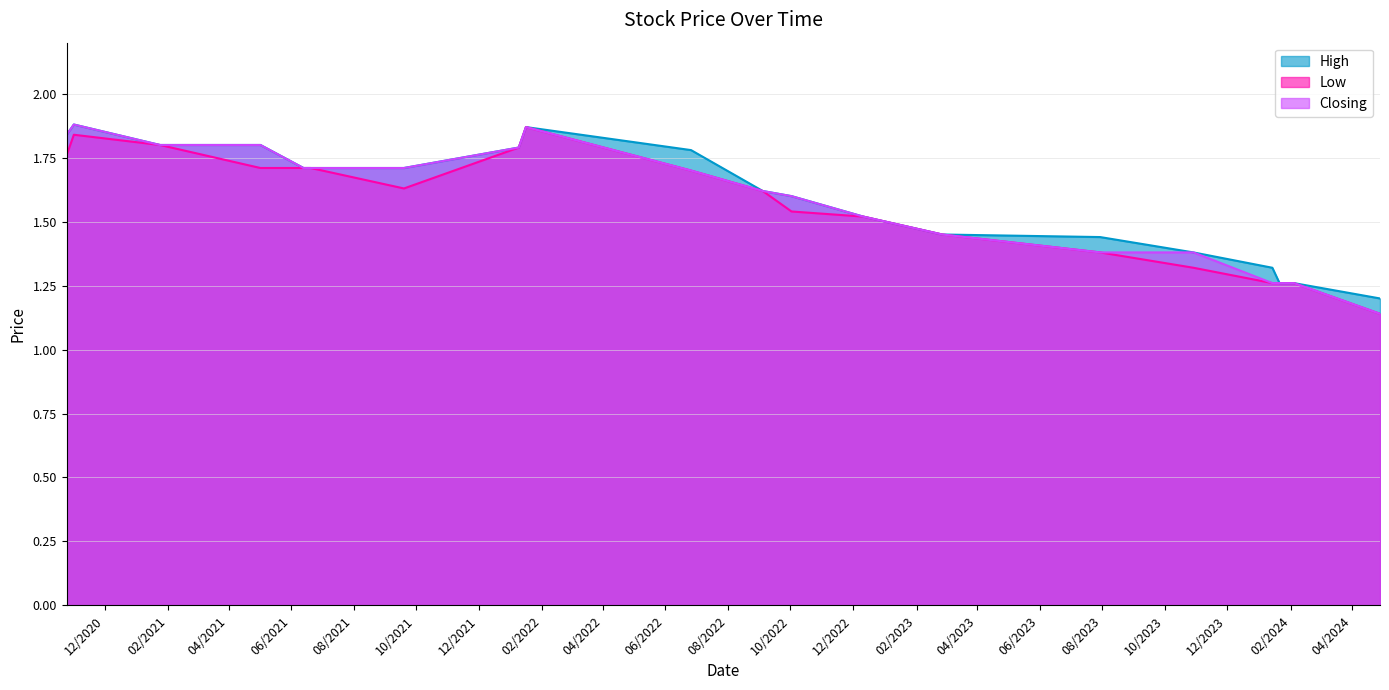

Count the number of categories in the chart.

20